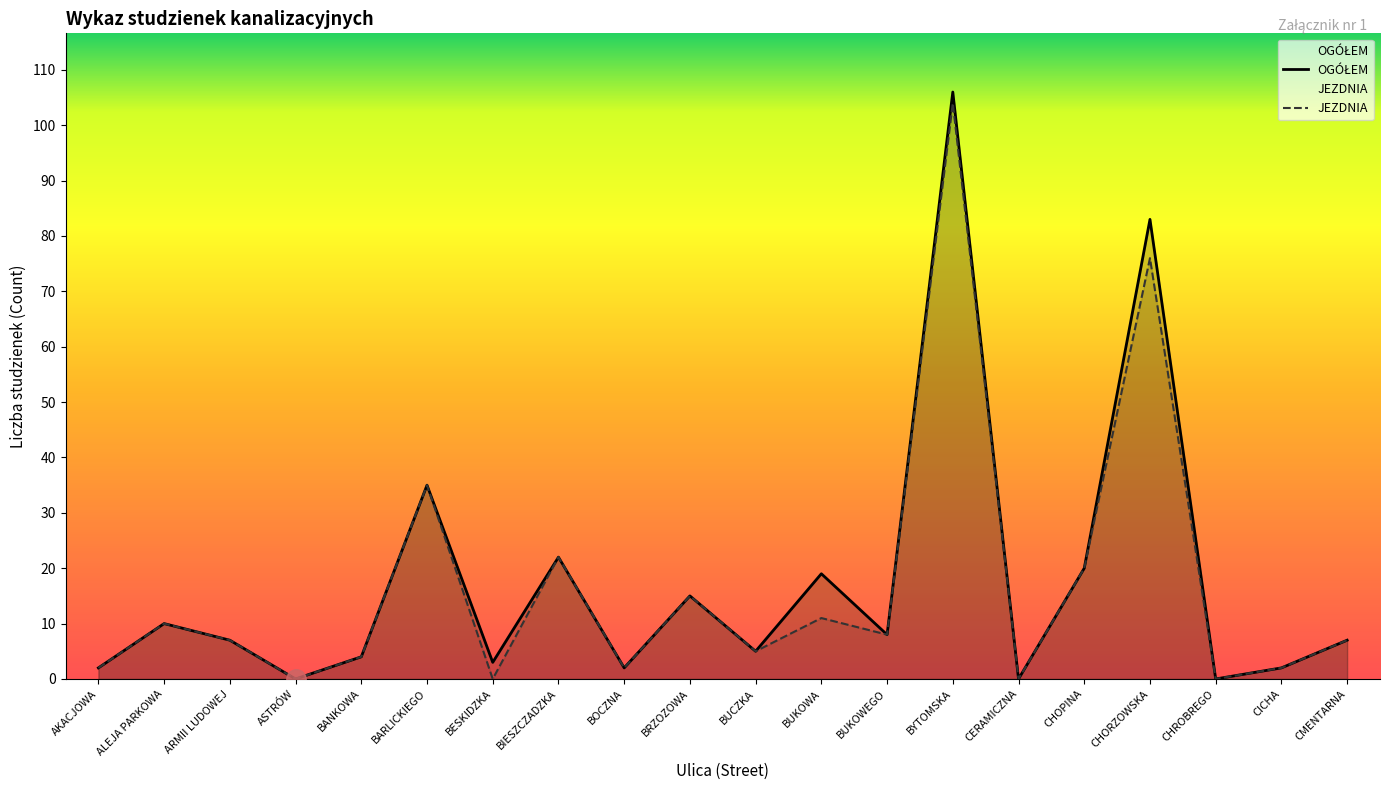

What are all the series names shown in the legend?

OGÓŁEM, JEZDNIA